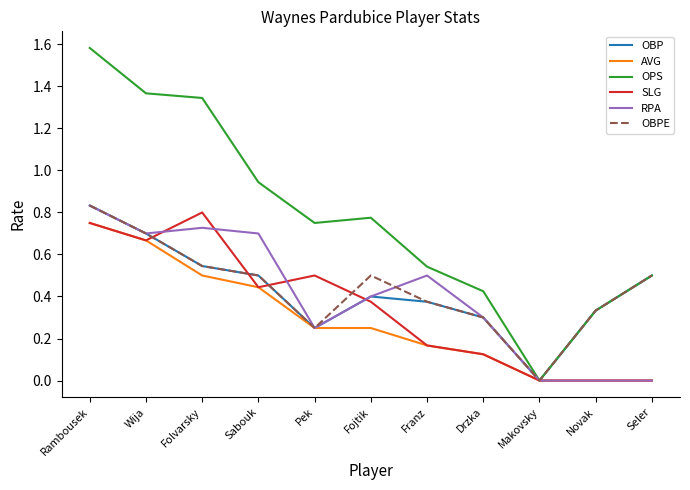

Is it true that SLG equals 0.5 at Makovsky?

False